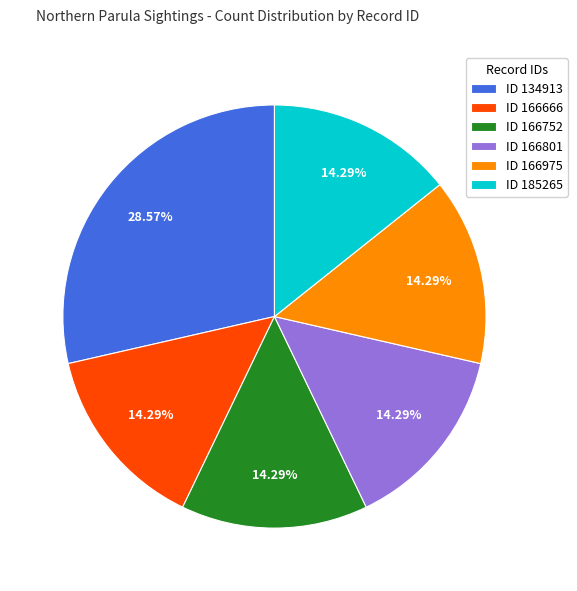

How many slices are in this pie chart?

6